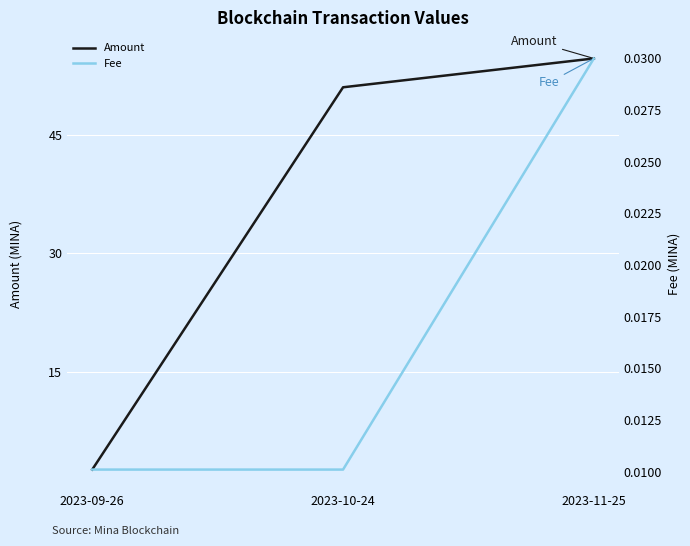

Which category has the highest value in the Amount series?

2023-11-25